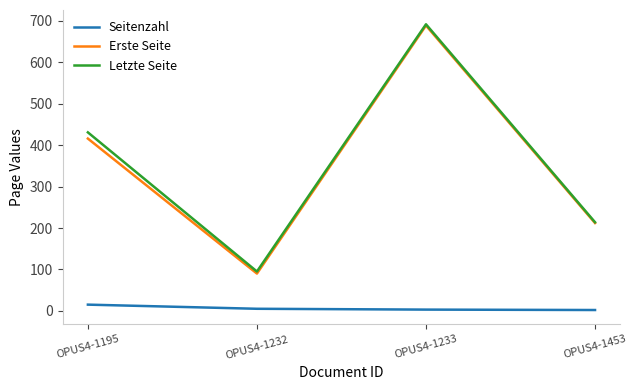

What are all the series names shown in the legend?

Seitenzahl, Erste Seite, Letzte Seite